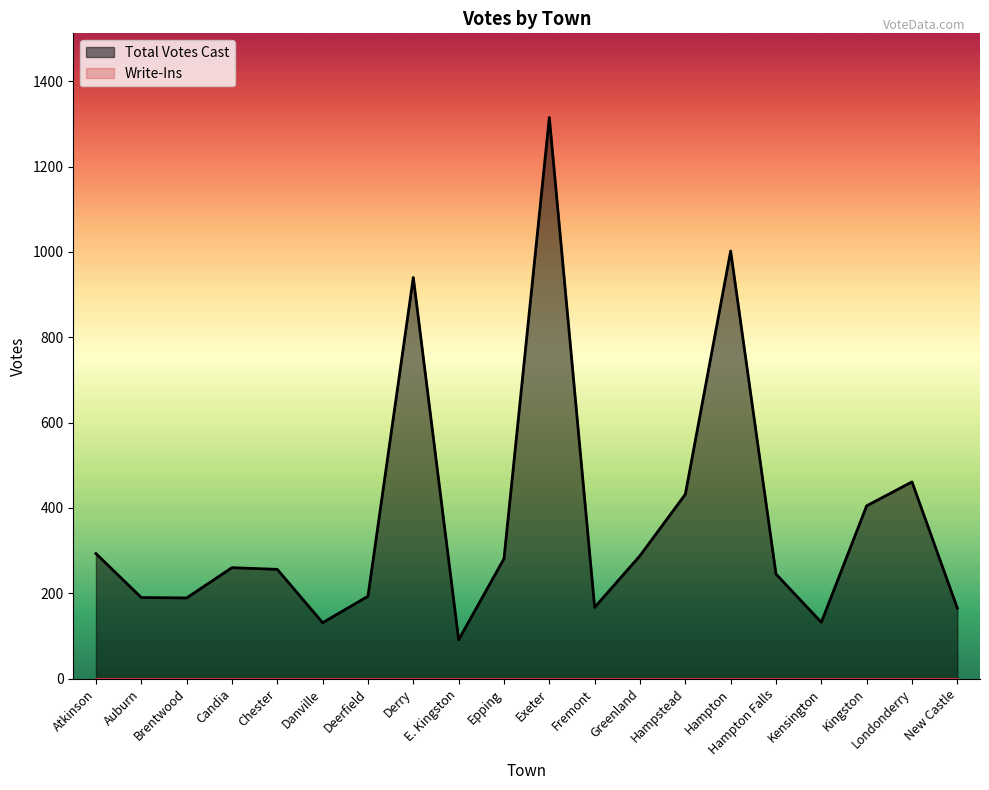

What is the sum of the values at Hampstead and Fremont?

599